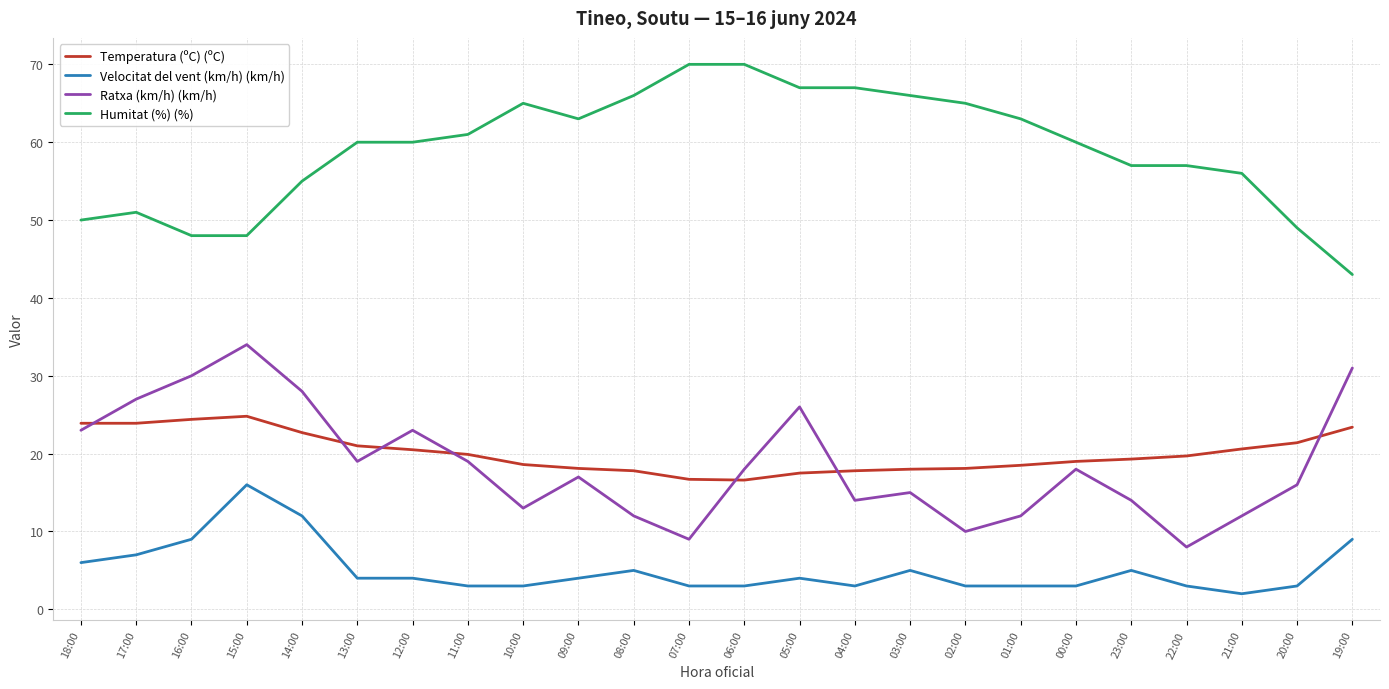

Which series has the largest range (max minus min)?

Humitat (%) (%)